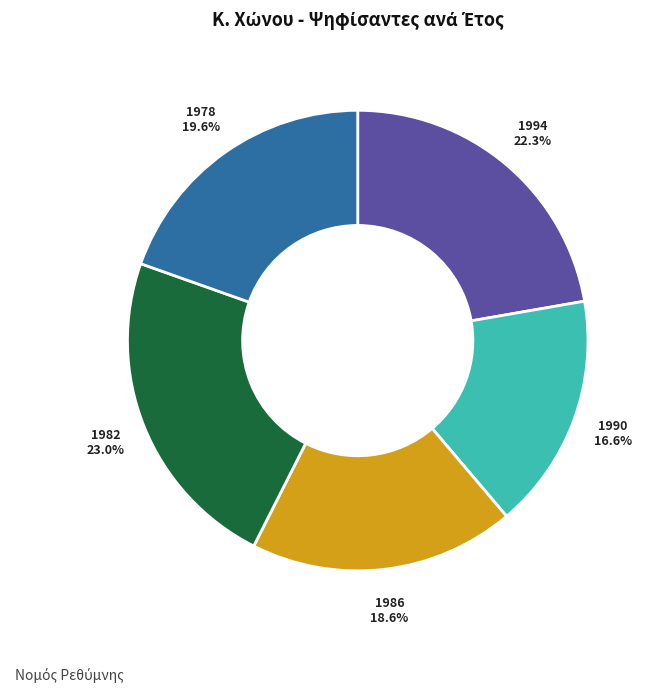

Approximately how many times larger is the value at 1990 compared to 1978?

0.8